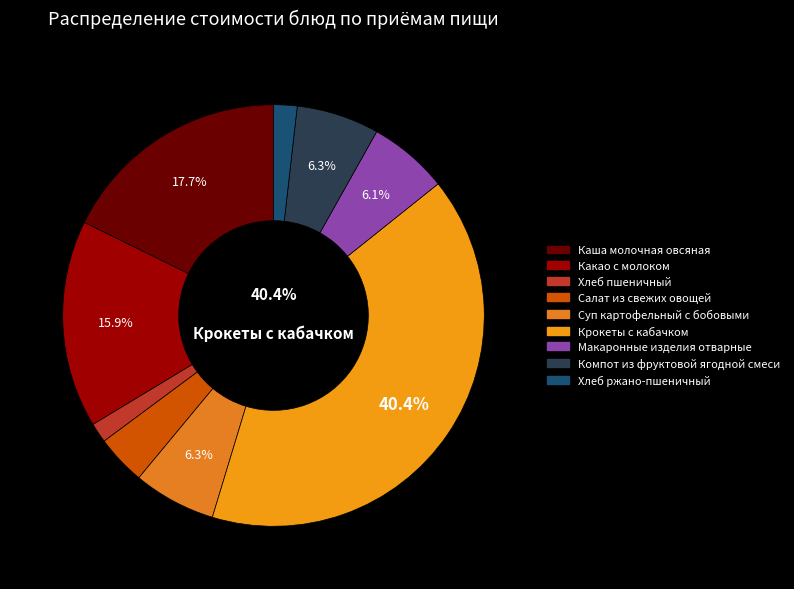

Which slice is the smallest?

Хлеб пшеничный